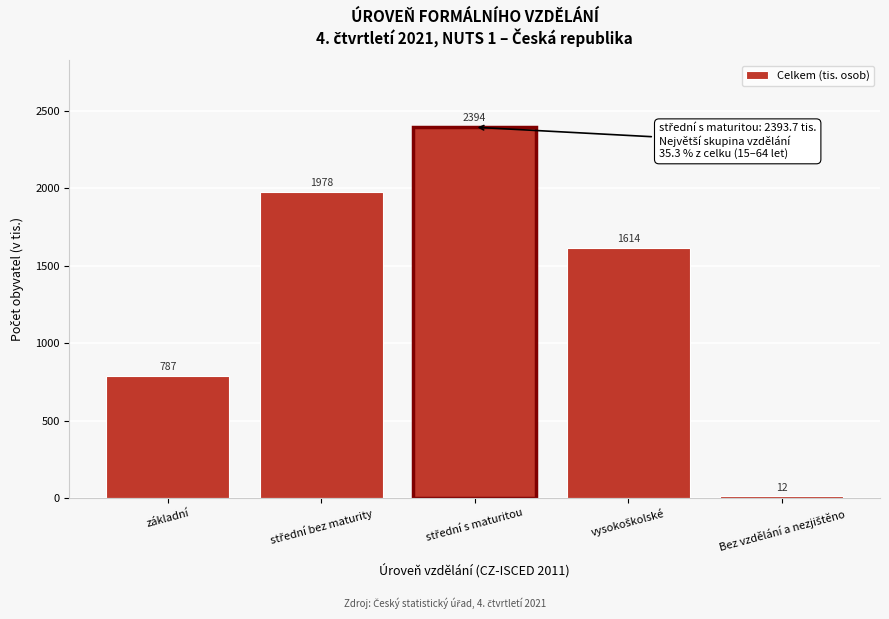

What is the smallest value displayed?

11.8